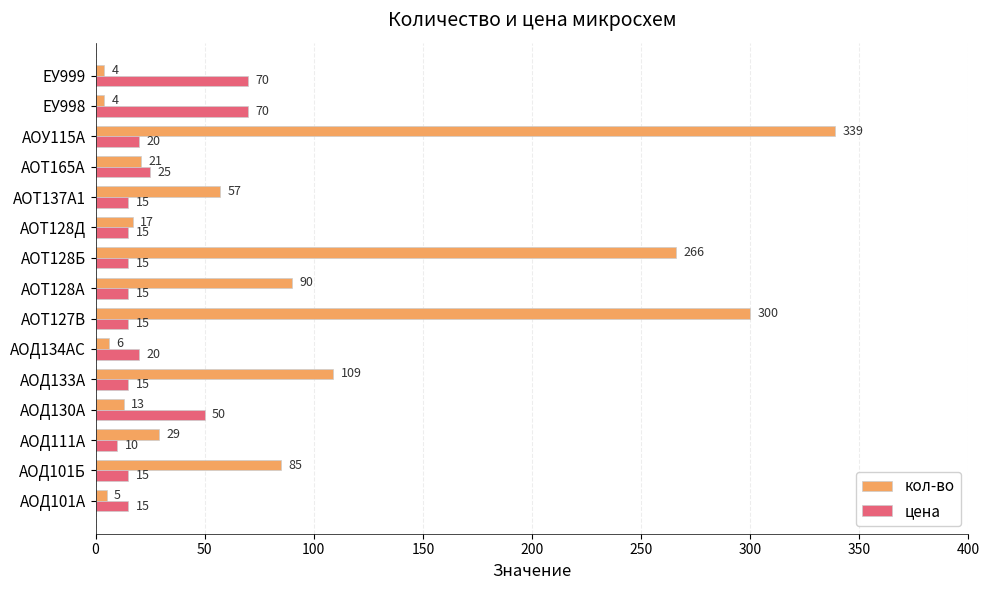

List the series in order of their peak value, highest first.

кол-во, цена